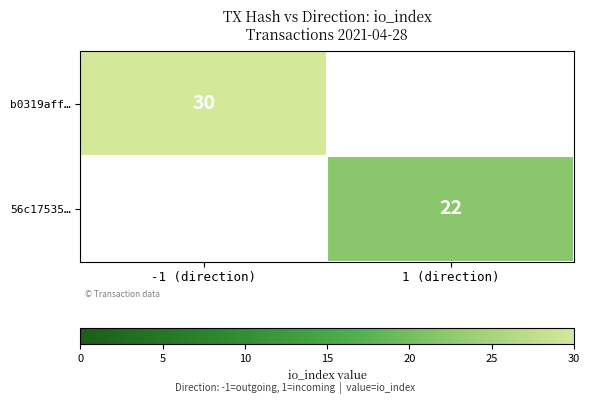

What is the total value across all series at -1 (direction)?

30